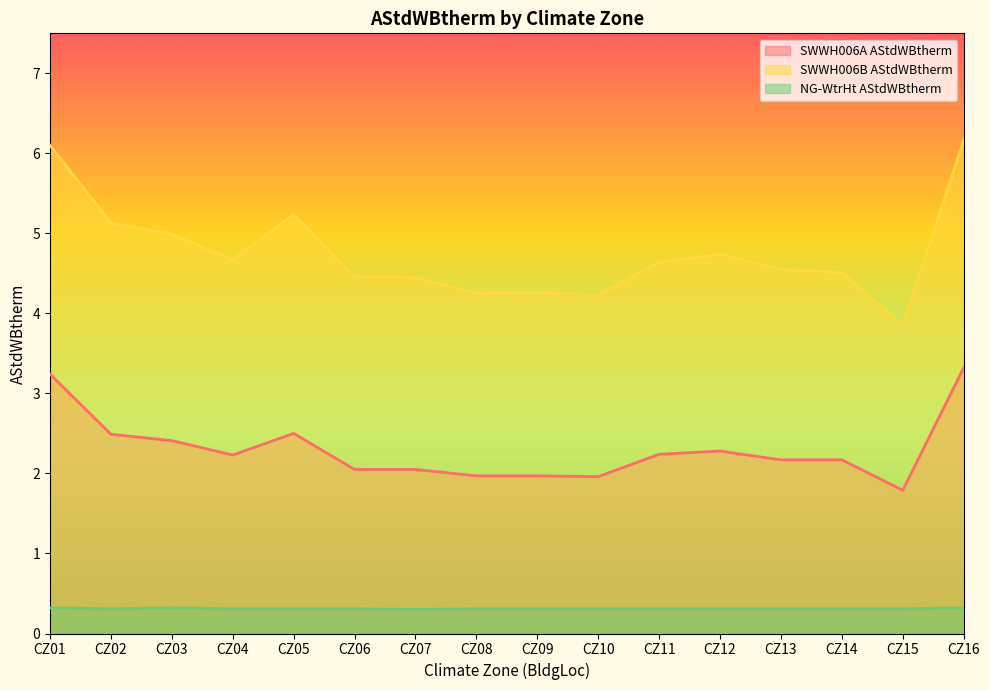

True or false: AStdWBtherm and SWWH006B_AStdWBtherm cross at least once.

False